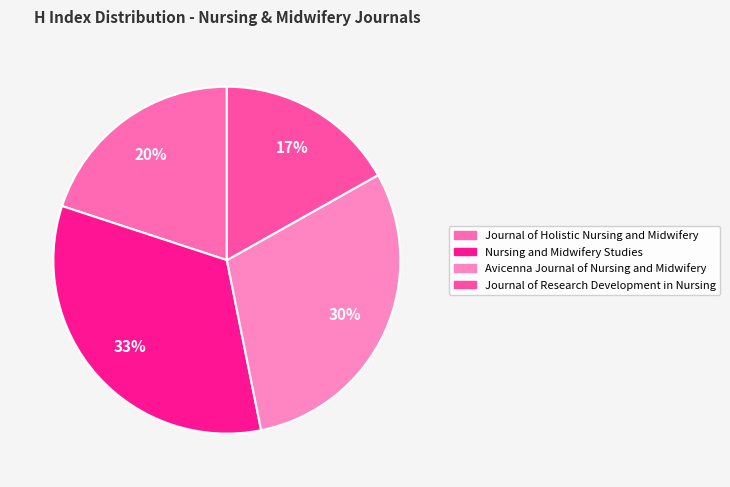

To the nearest percent, what is the average slice percentage?

25%